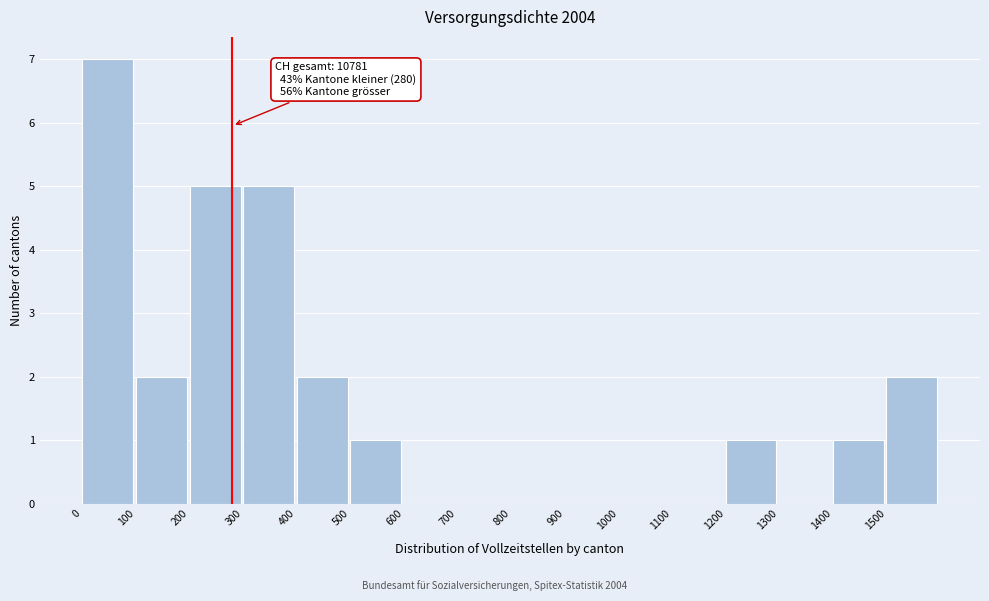

Which range on the x-axis has the tallest bar?

0 to 100